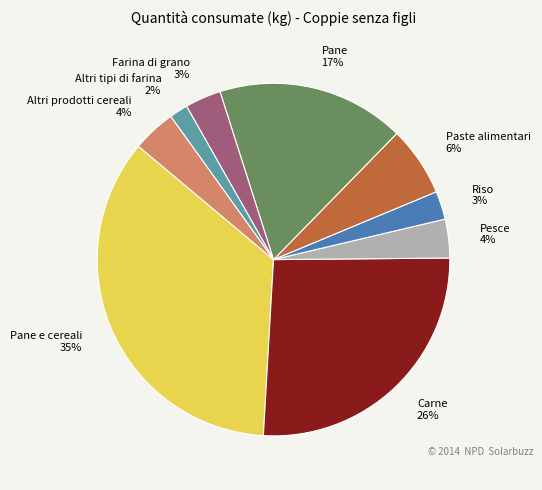

To the nearest percent, what percentage of the pie is Altri prodotti cereali?

4%